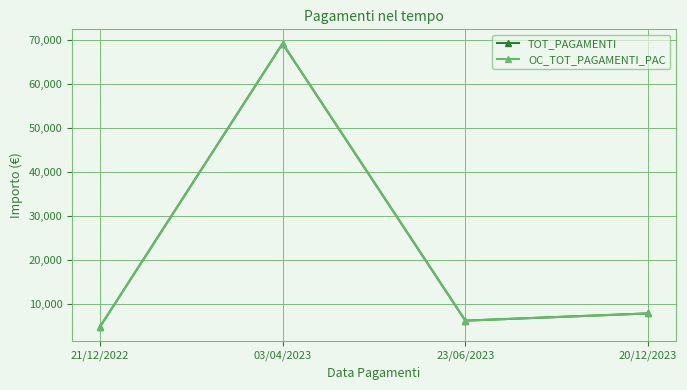

True or false: OC_TOT_PAGAMENTI_PAC and TOT_PAGAMENTI intersect in this chart.

False